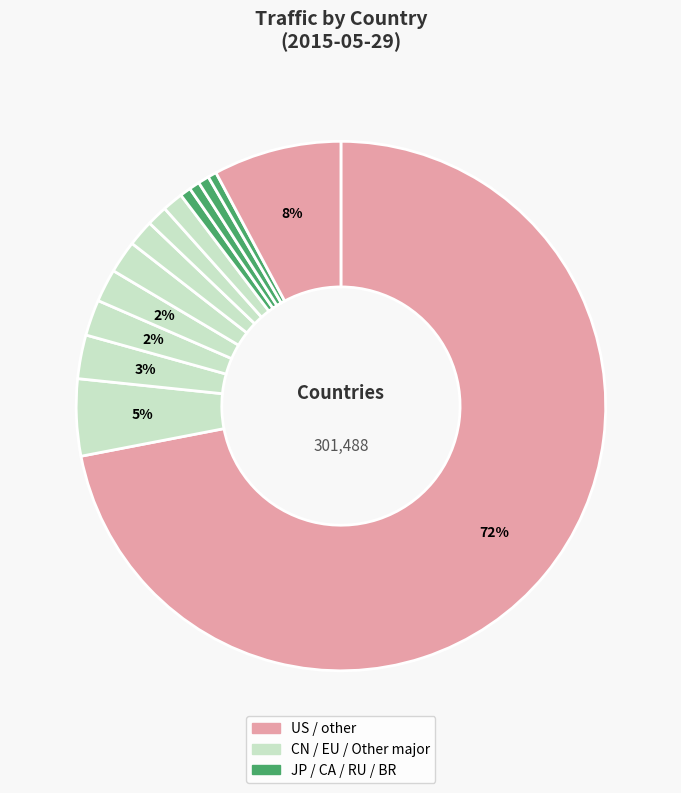

Rank the categories by value from highest to lowest.

US, CN, other, FR, DE, NL, IE, IN, unknown, GB, RU, JP, CA, BR